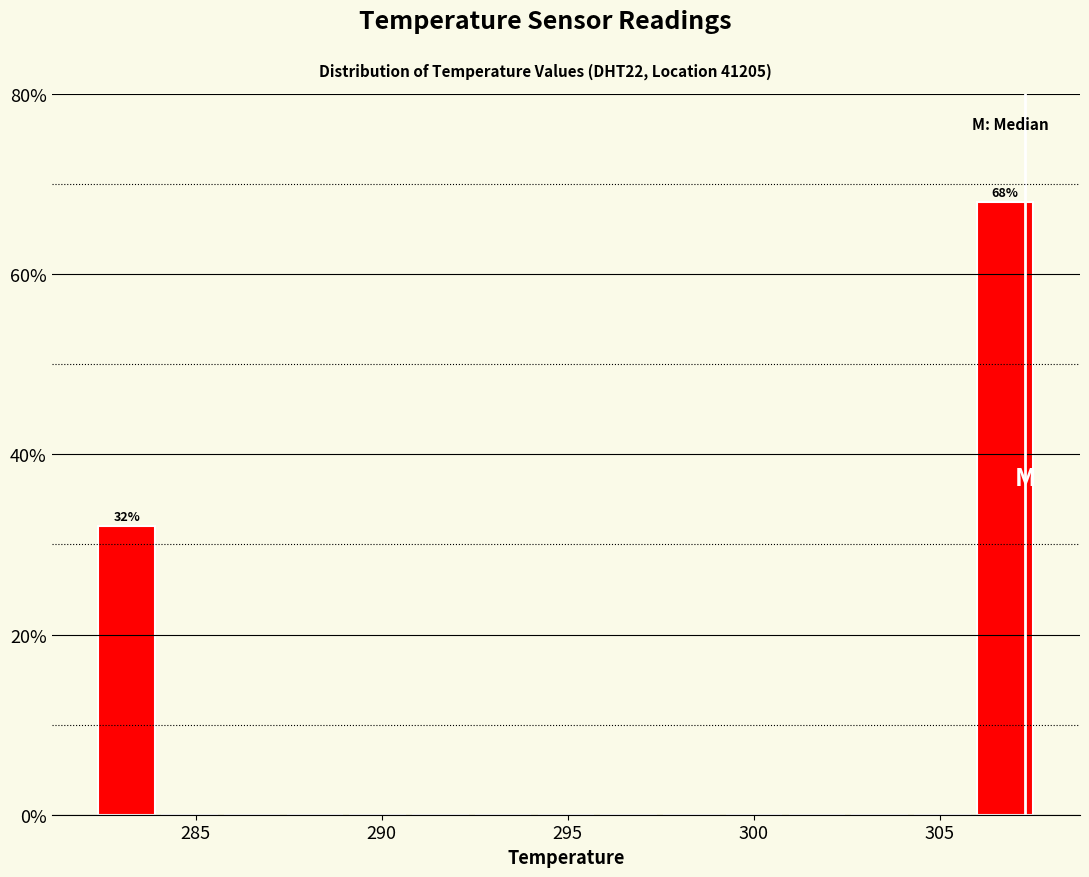

Around what value on the x-axis is the tallest bar? Give the approximate position of its centre, as read against the axis.

307.0